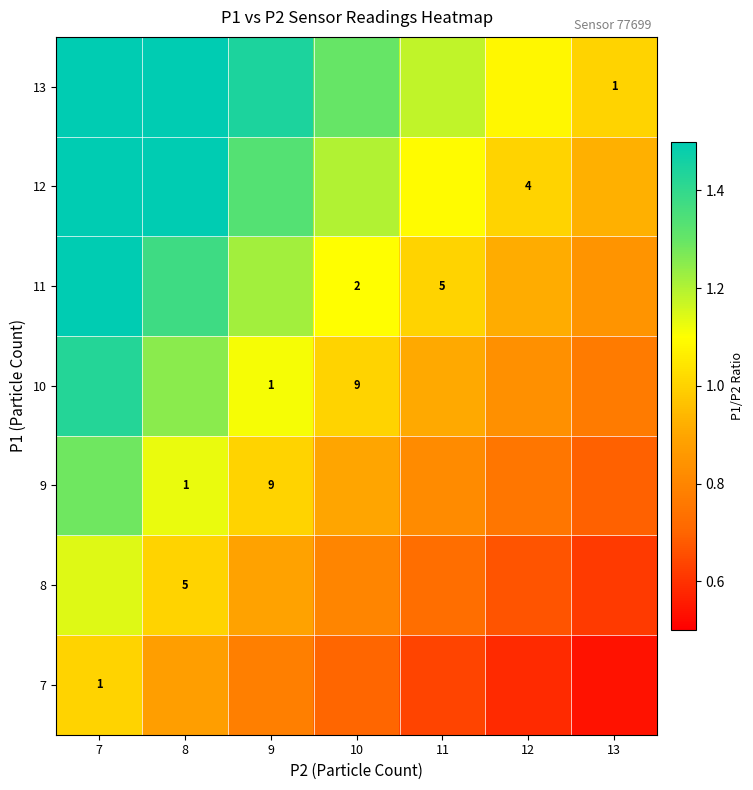

Is the value of 7 at 10 greater than the value of 13 at 11?

No